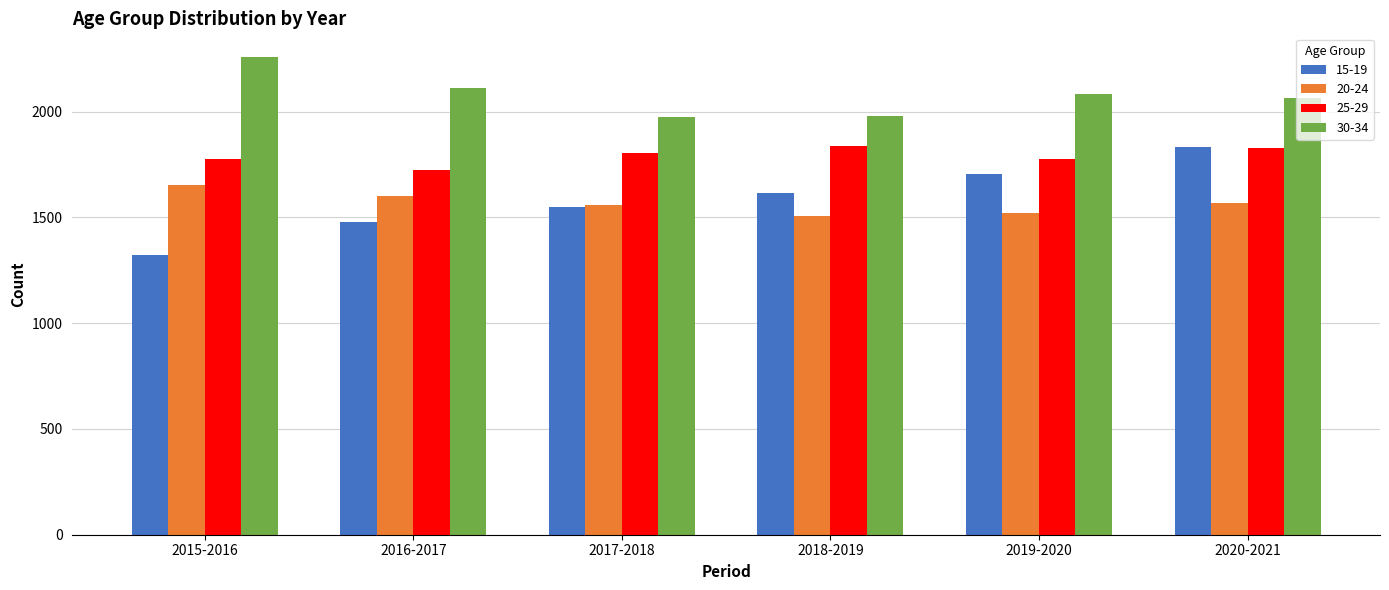

List the labels in order of 15-19 value, largest first.

2020-2021, 2019-2020, 2018-2019, 2017-2018, 2016-2017, 2015-2016